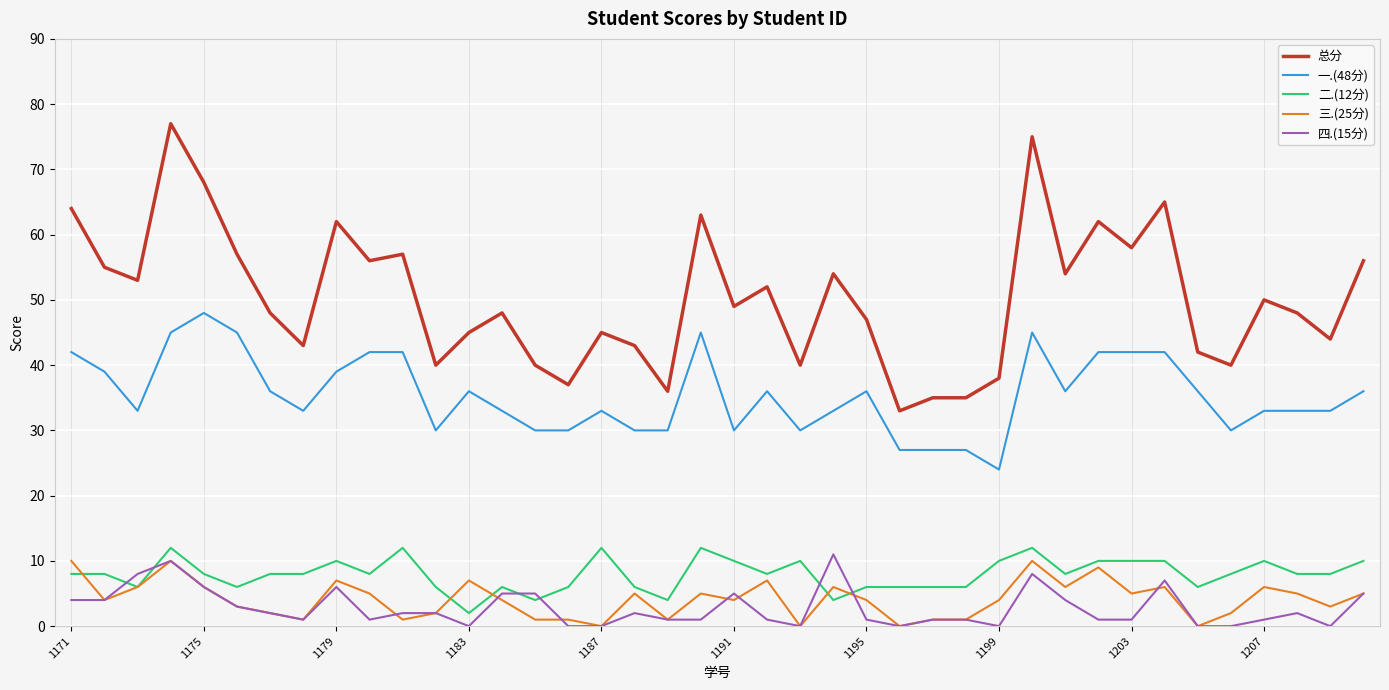

Reading left to right, what are all the values shown in this chart?

总分: 64	55	53	77	68	57	48	43	62	56	57	40	45	48	40	37	45	43	36	63	49	52	40	54	47	33	35	35	38	75	54	62	58	65	42	40	50	48	44	56
一.(48分): 42	39	33	45	48	45	36	33	39	42	42	30	36	33	30	30	33	30	30	45	30	36	30	33	36	27	27	27	24	45	36	42	42	42	36	30	33	33	33	36
二.(12分): 8	8	6	12	8	6	8	8	10	8	12	6	2	6	4	6	12	6	4	12	10	8	10	4	6	6	6	6	10	12	8	10	10	10	6	8	10	8	8	10
三.(25分): 10	4	6	10	6	3	2	1	7	5	1	2	7	4	1	1	0	5	1	5	4	7	0	6	4	0	1	1	4	10	6	9	5	6	0	2	6	5	3	5
四.(15分): 4	4	8	10	6	3	2	1	6	1	2	2	0	5	5	0	0	2	1	1	5	1	0	11	1	0	1	1	0	8	4	1	1	7	0	0	1	2	0	5